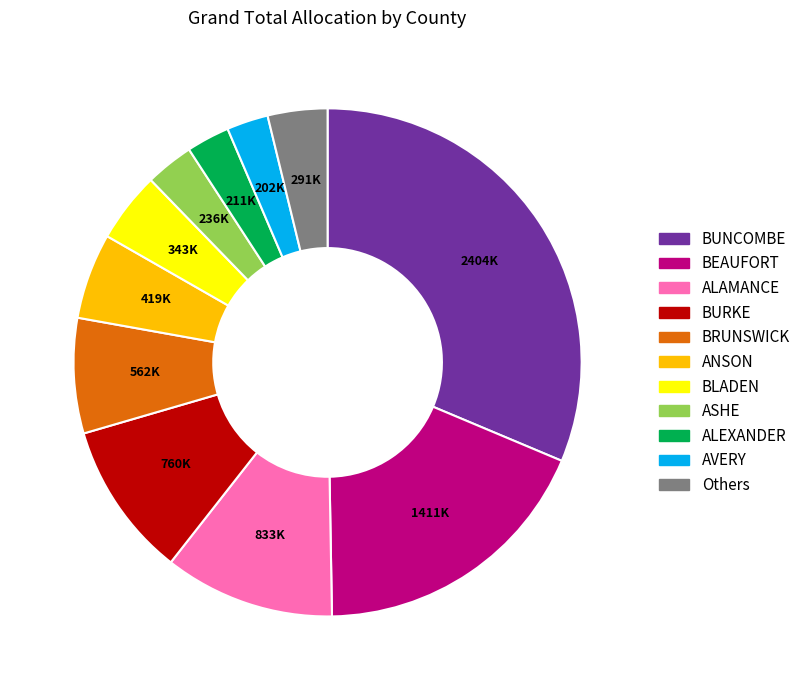

Is there a majority slice in this chart?

No